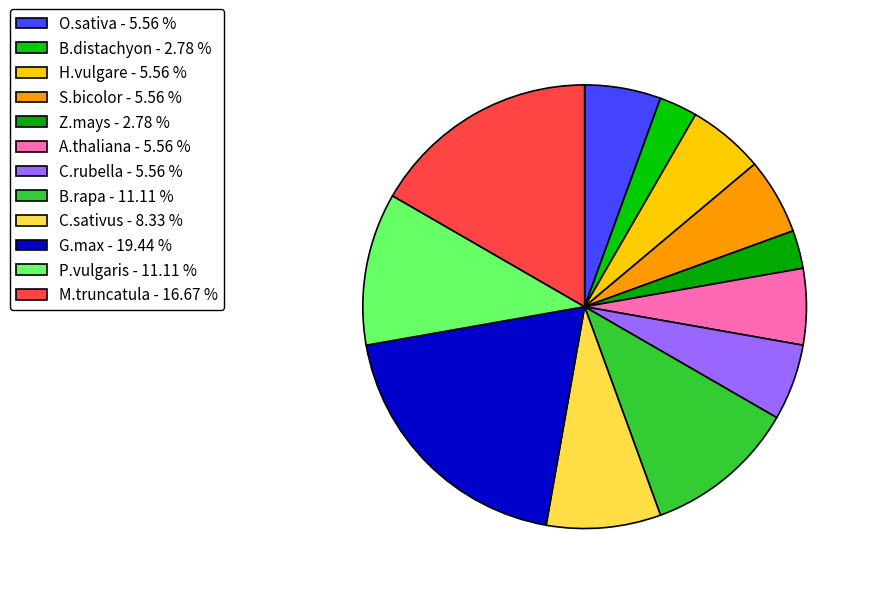

To the nearest percent, what portion does O.sativa represent?

6%